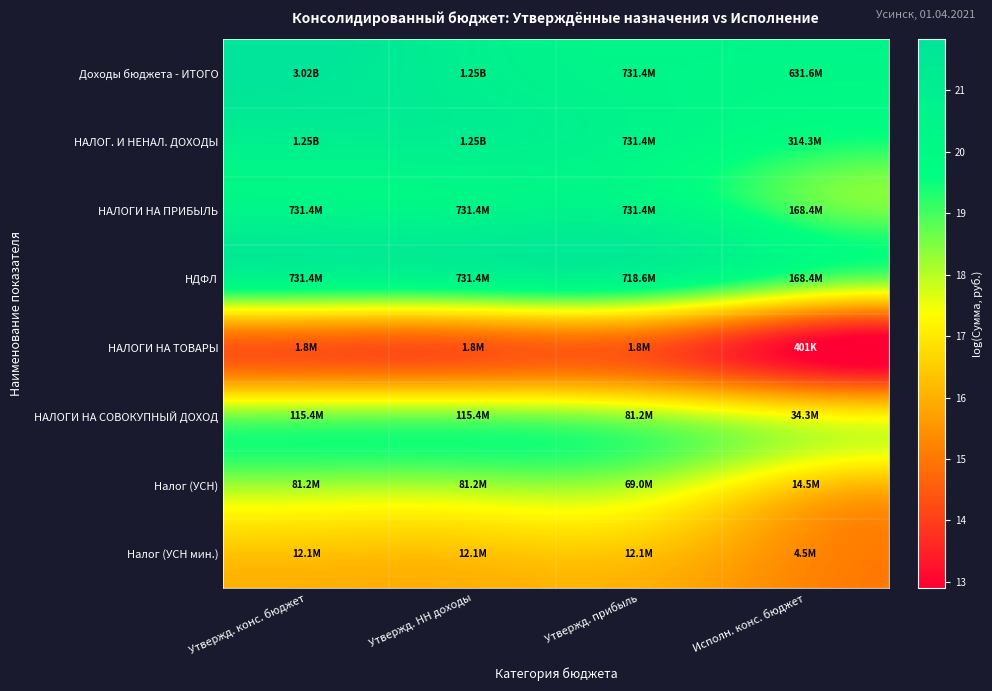

Reading left to right, what are all the values shown in this chart?

Доходы бюджета - ИТОГО: Утвержд. конс. бюджет=21.8	Утвержд. НН доходы=20.9	Утвержд. прибыль=20.4	Исполн. конс. бюджет=20.3
НАЛОГ. И НЕНАЛ. ДОХОДЫ: Утвержд. конс. бюджет=20.9	Утвержд. НН доходы=20.9	Утвержд. прибыль=20.4	Исполн. конс. бюджет=19.6
НАЛОГИ НА ПРИБЫЛЬ: Утвержд. конс. бюджет=20.4	Утвержд. НН доходы=20.4	Утвержд. прибыль=20.4	Исполн. конс. бюджет=18.9
НДФЛ: Утвержд. конс. бюджет=20.4	Утвержд. НН доходы=20.4	Утвержд. прибыль=20.4	Исполн. конс. бюджет=18.9
НАЛОГИ НА ТОВАРЫ: Утвержд. конс. бюджет=14.4	Утвержд. НН доходы=14.4	Утвержд. прибыль=14.4	Исполн. конс. бюджет=12.9
НАЛОГИ НА СОВОКУПНЫЙ ДОХОД: Утвержд. конс. бюджет=18.6	Утвержд. НН доходы=18.6	Утвержд. прибыль=18.2	Исполн. конс. бюджет=17.4
Налог (УСН): Утвержд. конс. бюджет=18.2	Утвержд. НН доходы=18.2	Утвержд. прибыль=18.1	Исполн. конс. бюджет=16.5
Налог (УСН мин.): Утвержд. конс. бюджет=16.3	Утвержд. НН доходы=16.3	Утвержд. прибыль=16.3	Исполн. конс. бюджет=15.3